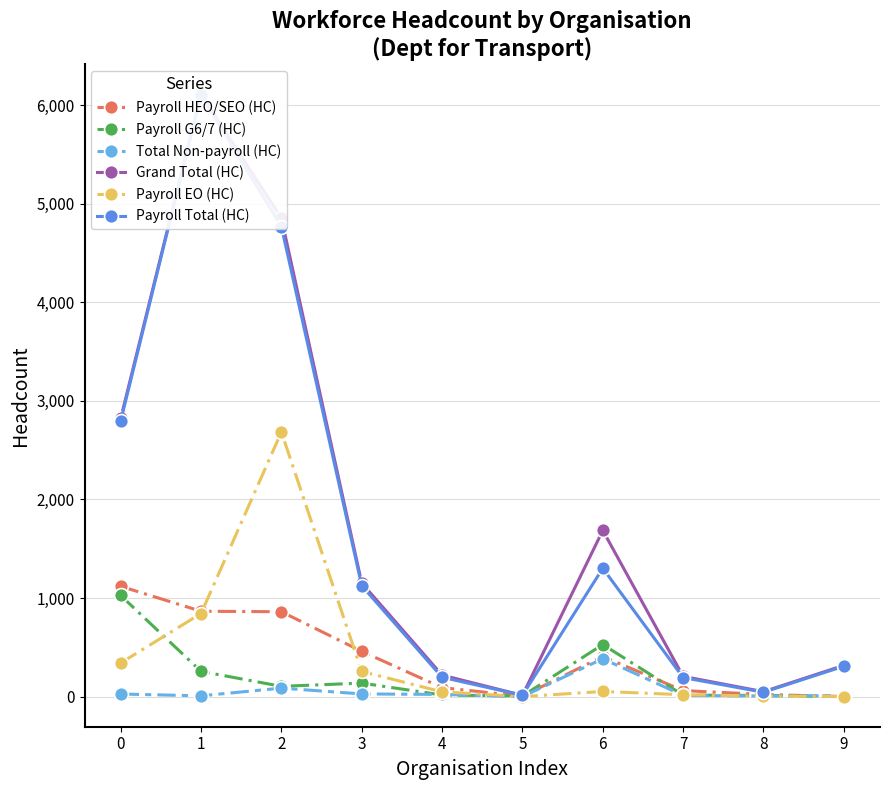

Reading left to right, what are all the values shown in this chart?

Payroll HEO/SEO (HC): 1119	866	861	459	91	4	407	61	22	0
Payroll G6/7 (HC): 1026	256	104	137	16	6	528	15	12	0
Total Non-payroll (HC): 26	8	86	27	22	0	384	12	6	9
Grand Total (HC): 2822	6113	4855	1152	218	13	1686	205	50	317
Payroll EO (HC): 341	843	2684	255	48	0	52	19	6	0
Payroll Total (HC): 2796	6105	4769	1125	196	13	1302	193	44	308